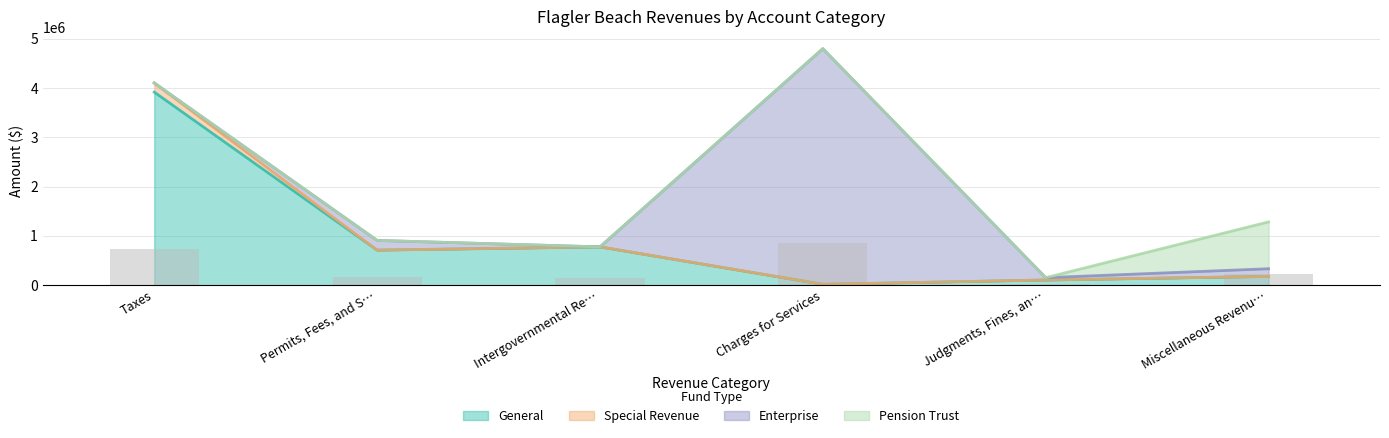

Which series changed the most between Intergovernmental Revenue and Miscellaneous Revenues?

Pension Trust